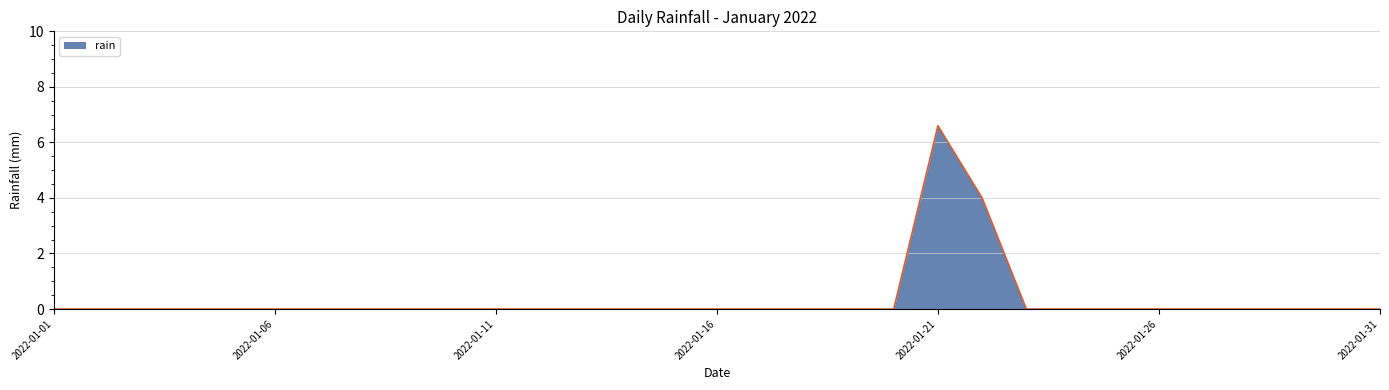

What is the difference between the maximum and minimum values?

6.6